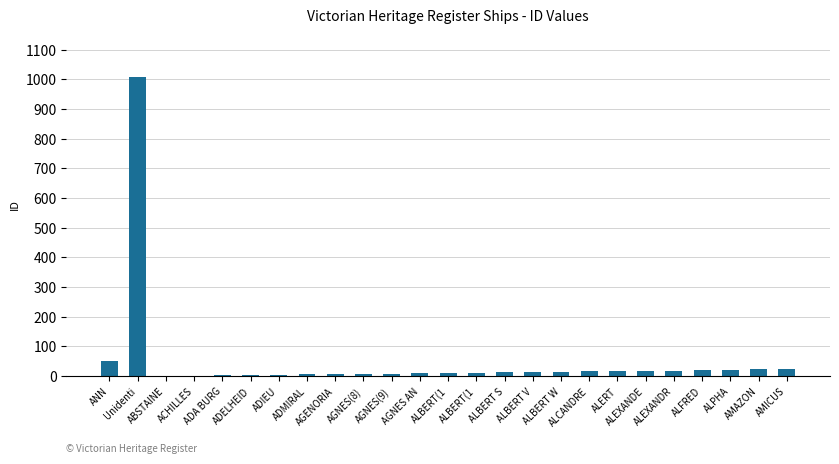

Count the number of categories in the chart.

25